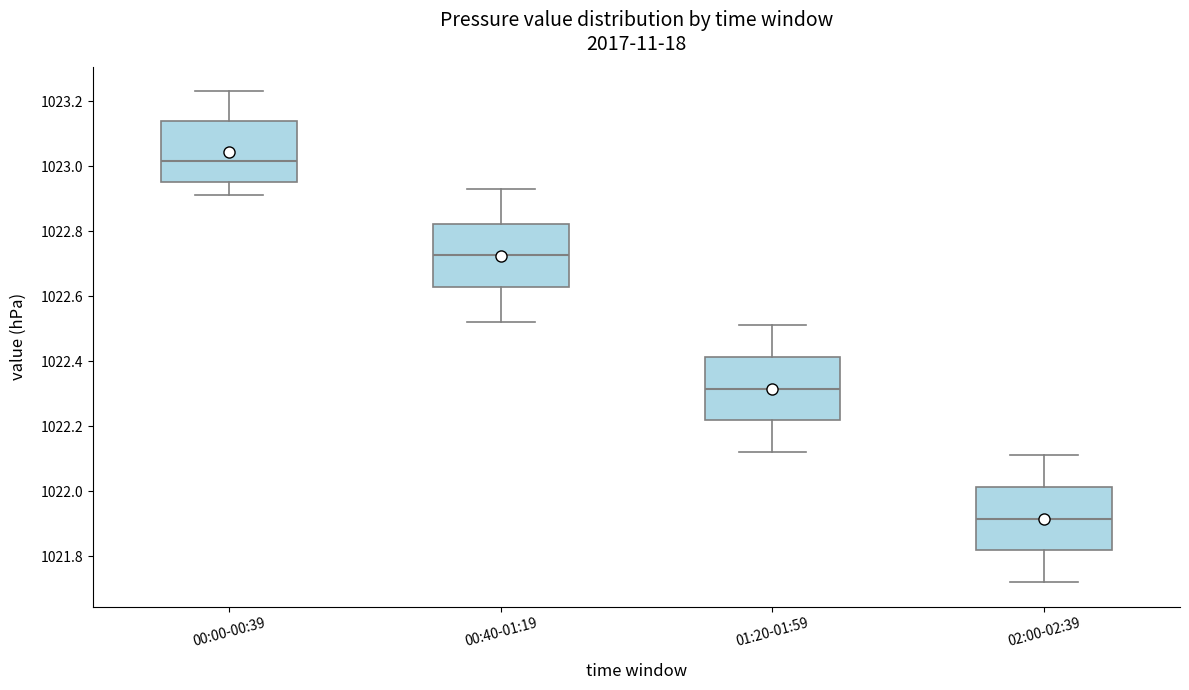

Reading left to right, read every box against the y-axis: the position of its median line, the range the box covers, and the ends of its whiskers. The values are not printed on the chart, so give them approximately, as read against the axis.

00:00-00:39: median 1023.02, box 1022.96 to 1023.14, whiskers 1022.92 to 1023.24
00:40-01:19: median 1022.72, box 1022.62 to 1022.82, whiskers 1022.52 to 1022.94
01:20-01:59: median 1022.32, box 1022.22 to 1022.42, whiskers 1022.12 to 1022.52
02:00-02:39: median 1021.92, box 1021.82 to 1022.02, whiskers 1021.72 to 1022.12